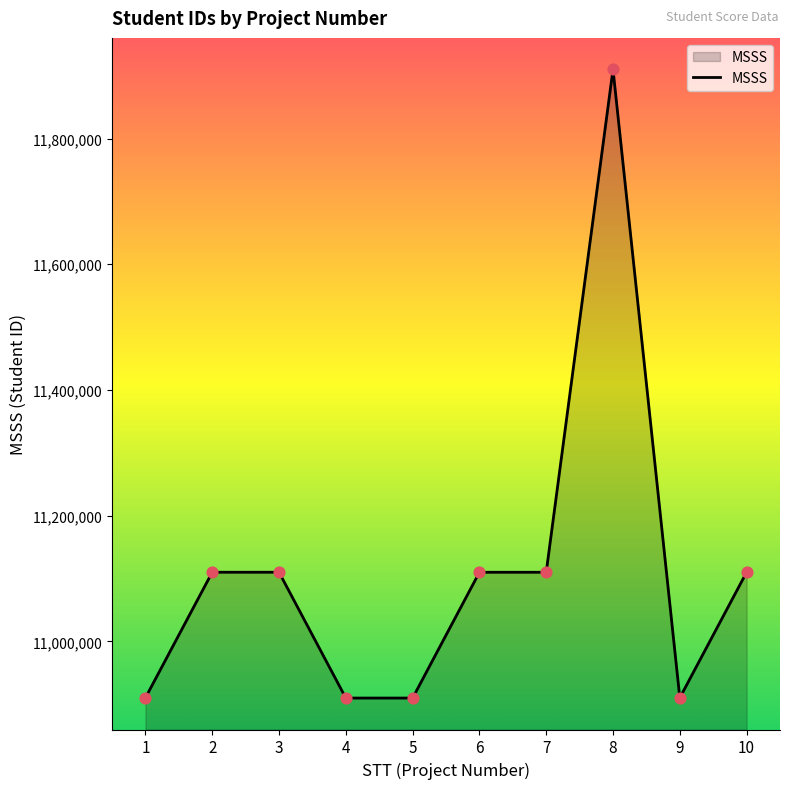

What is the change in value from 4 to 6?

+200052